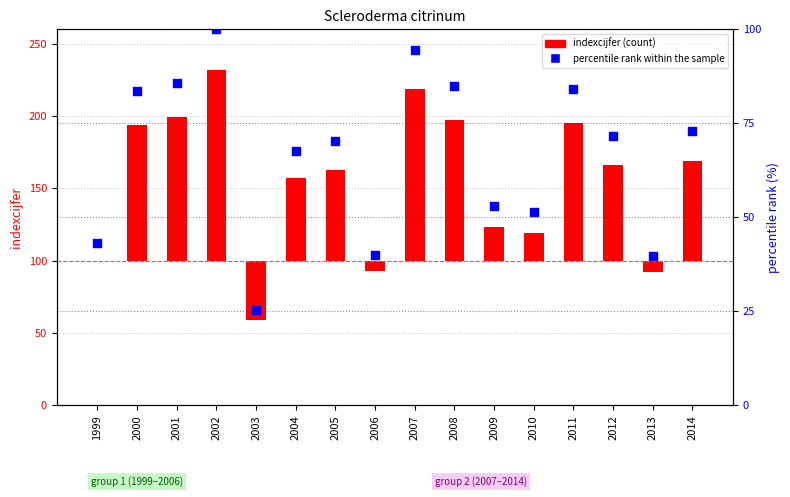

What are all the series names shown in the legend?

indexcijfer, percentile rank within the sample